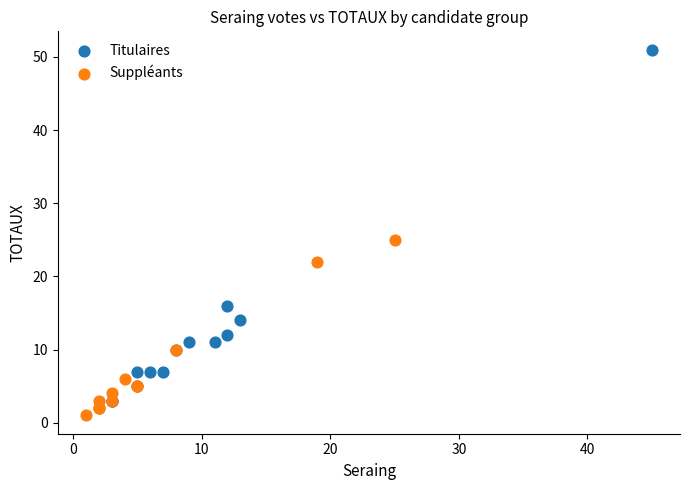

Which series contains the highest Y value?

Titulaires